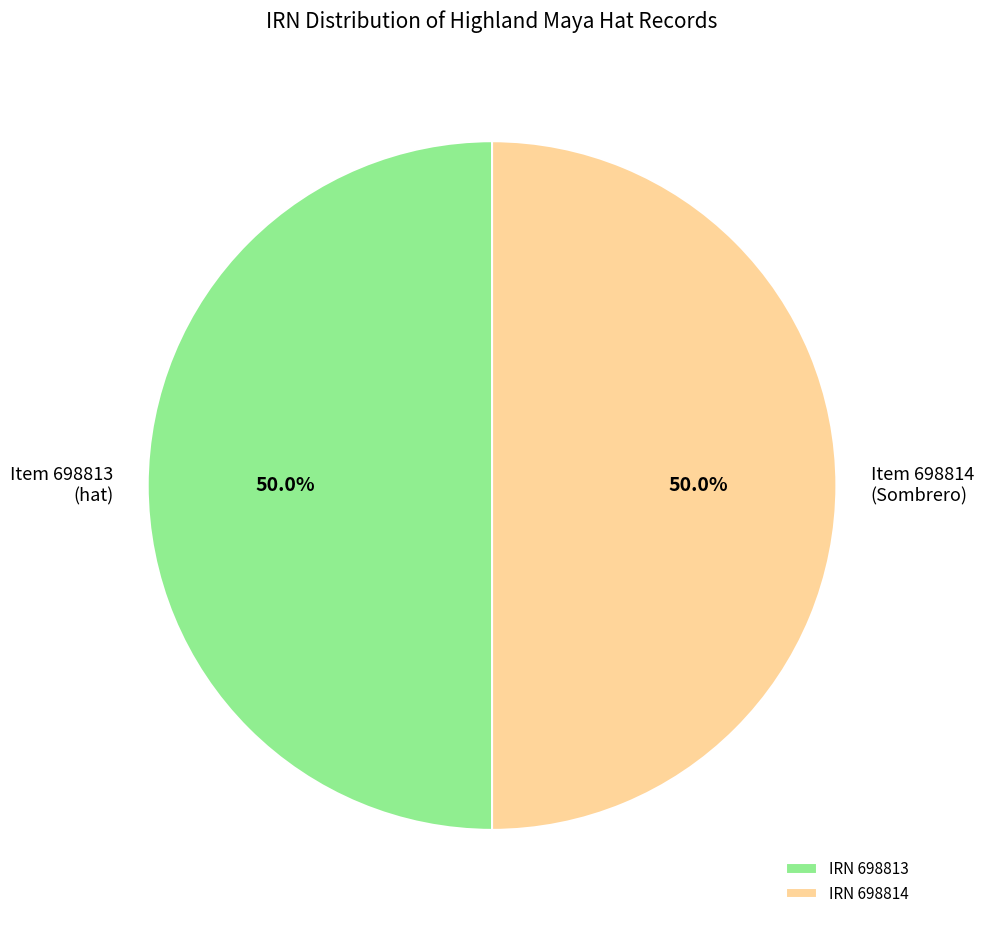

What is the ratio of the value at Item 698813 (hat) to the value at Item 698814 (Sombrero)?

1.0